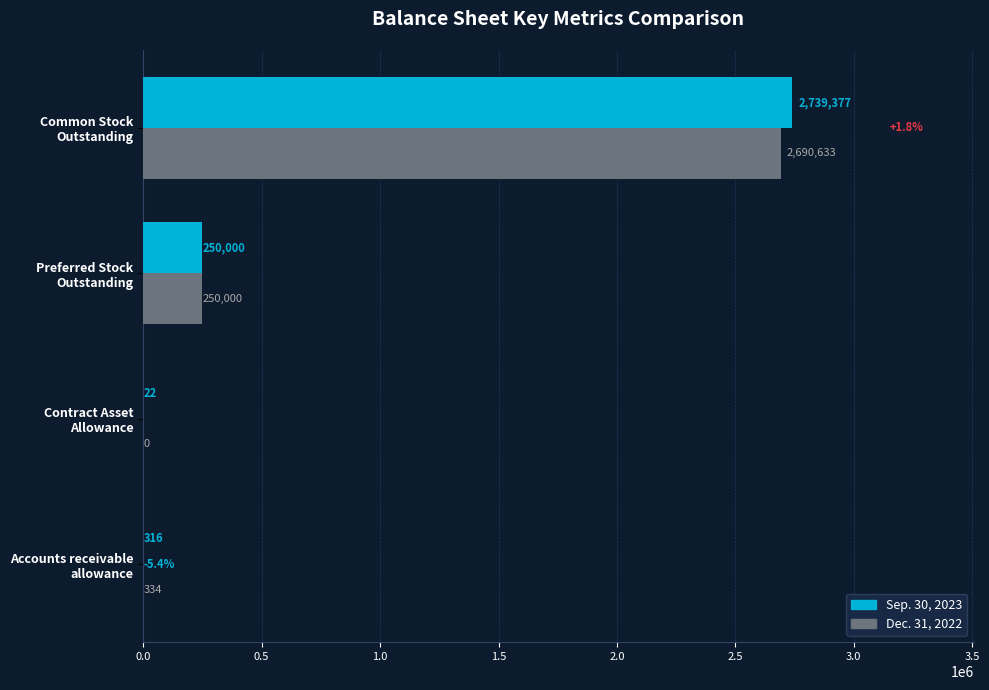

What is the highest value of the Sep. 30, 2023 series?

2739377